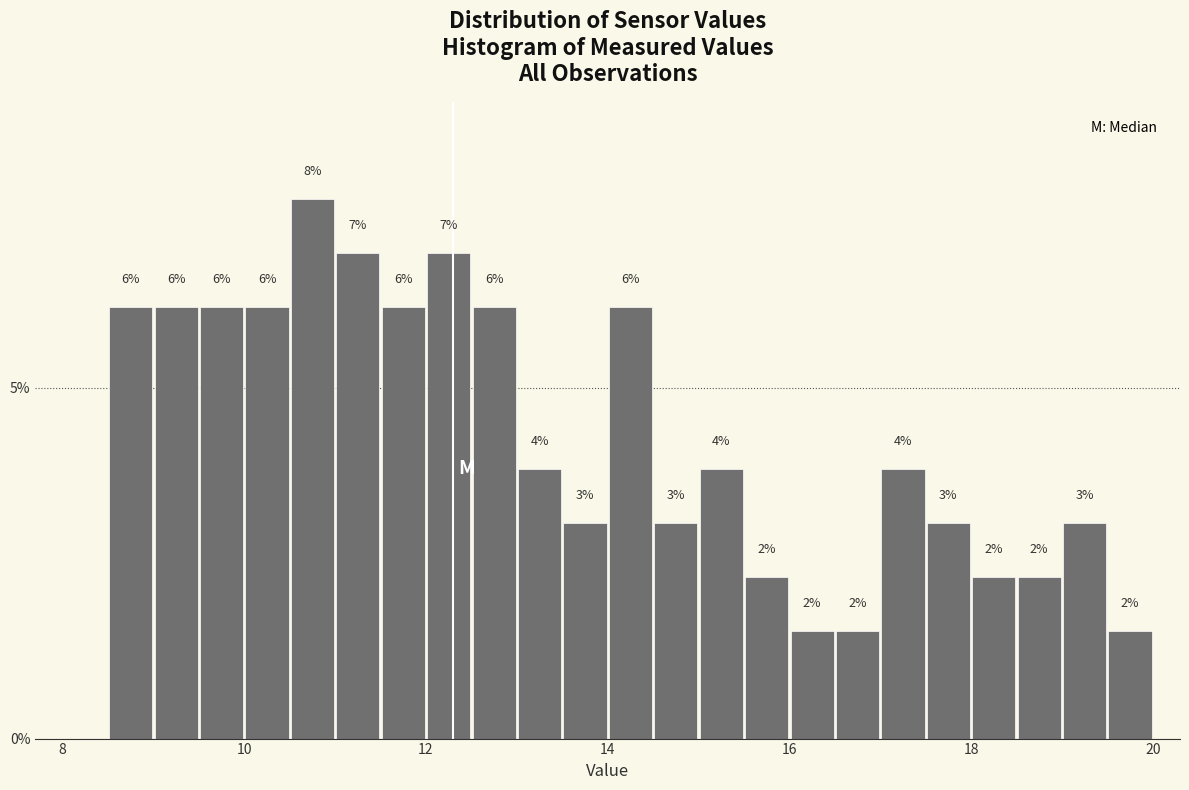

Around what value on the x-axis is the tallest bar? Give the approximate position of its centre, as read against the axis.

10.8